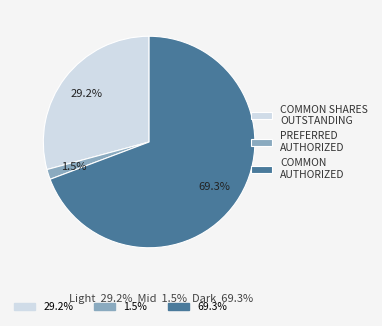

Is there a majority slice in this chart?

Yes